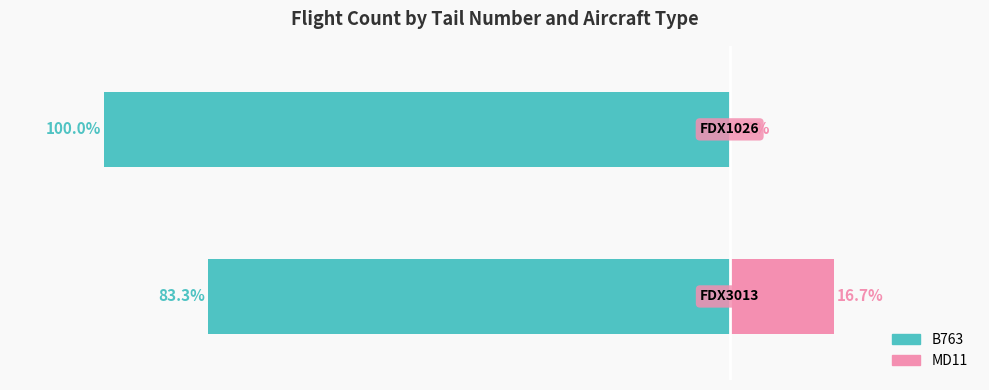

What is the value of the B763 bar at the 1st from the left?

-83.3